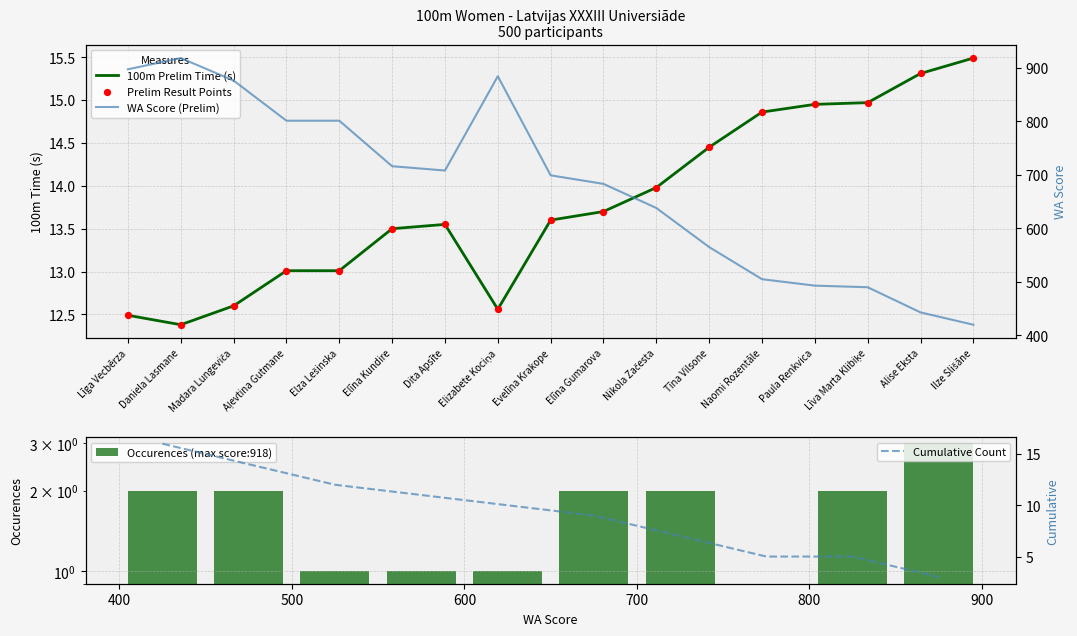

What is the total value across all series at Līga Vecbērza?

909.5